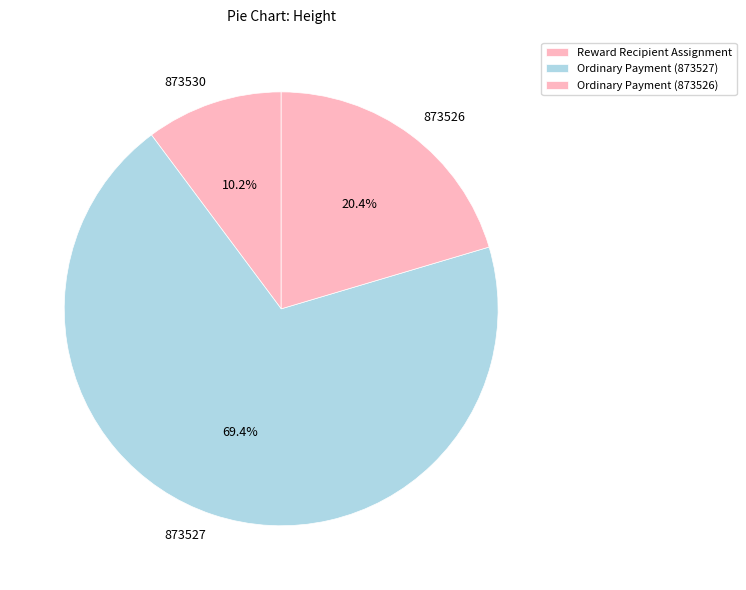

Does 873527 represent more than half of the total?

Yes